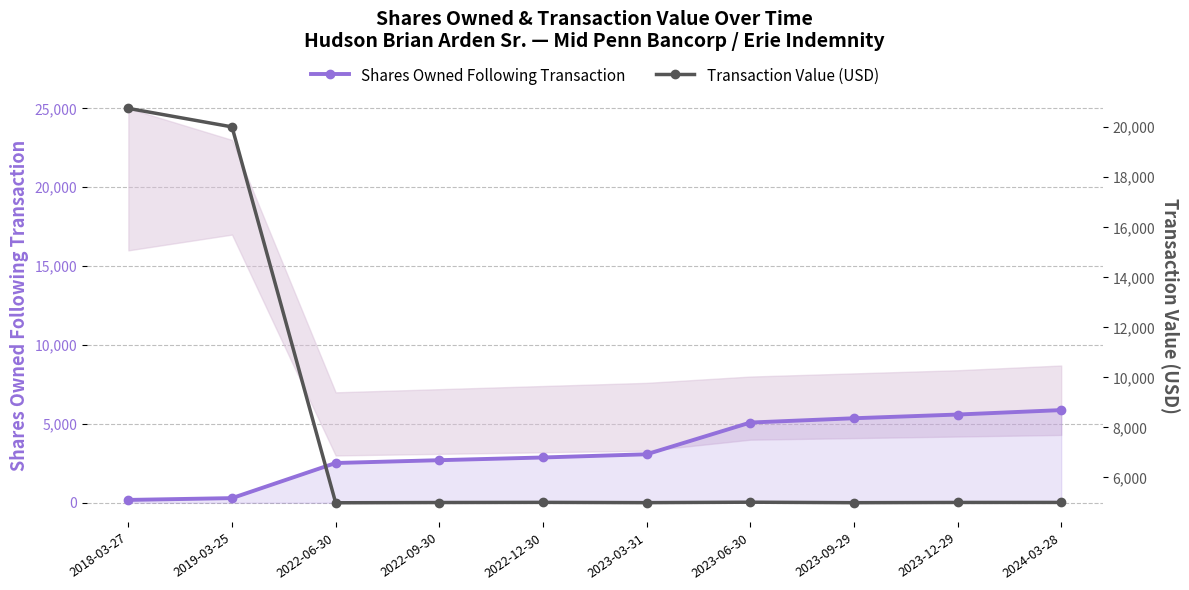

Reading left to right, what are all the values shown in this chart?

Shares Owned Following Transaction: 2018-03-27=180	2019-03-25=295	2022-06-30=2521	2022-09-30=2699	2022-12-30=2871	2023-03-31=3074	2023-06-30=5085	2023-09-29=5358	2023-12-29=5593	2024-03-28=5875
Transaction Value (USD): 2018-03-27=20754	2019-03-25=20014	2022-06-30=4989	2022-09-30=4999	2022-12-30=5005	2023-03-31=4994	2023-06-30=5012	2023-09-29=4992	2023-12-29=5002	2024-03-28=5003